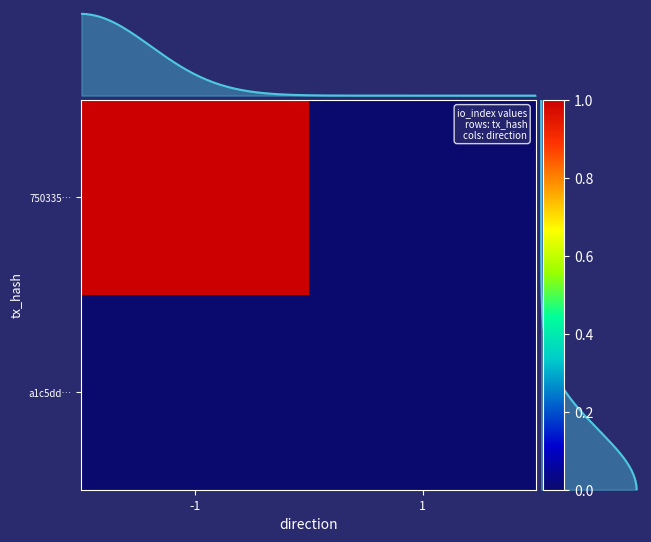

What is the highest value of the 750335… series?

1